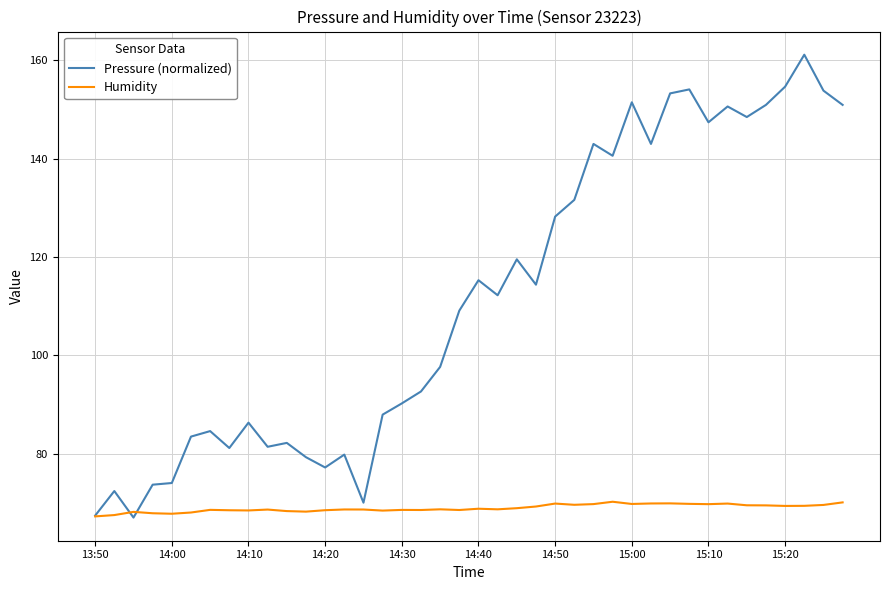

How many distinct data groups are displayed?

2